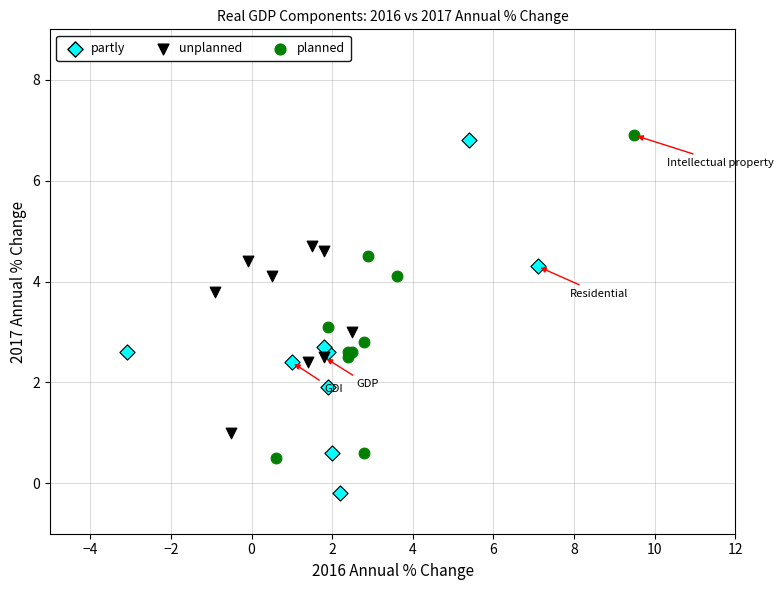

Which series contains the lowest Y value?

partly